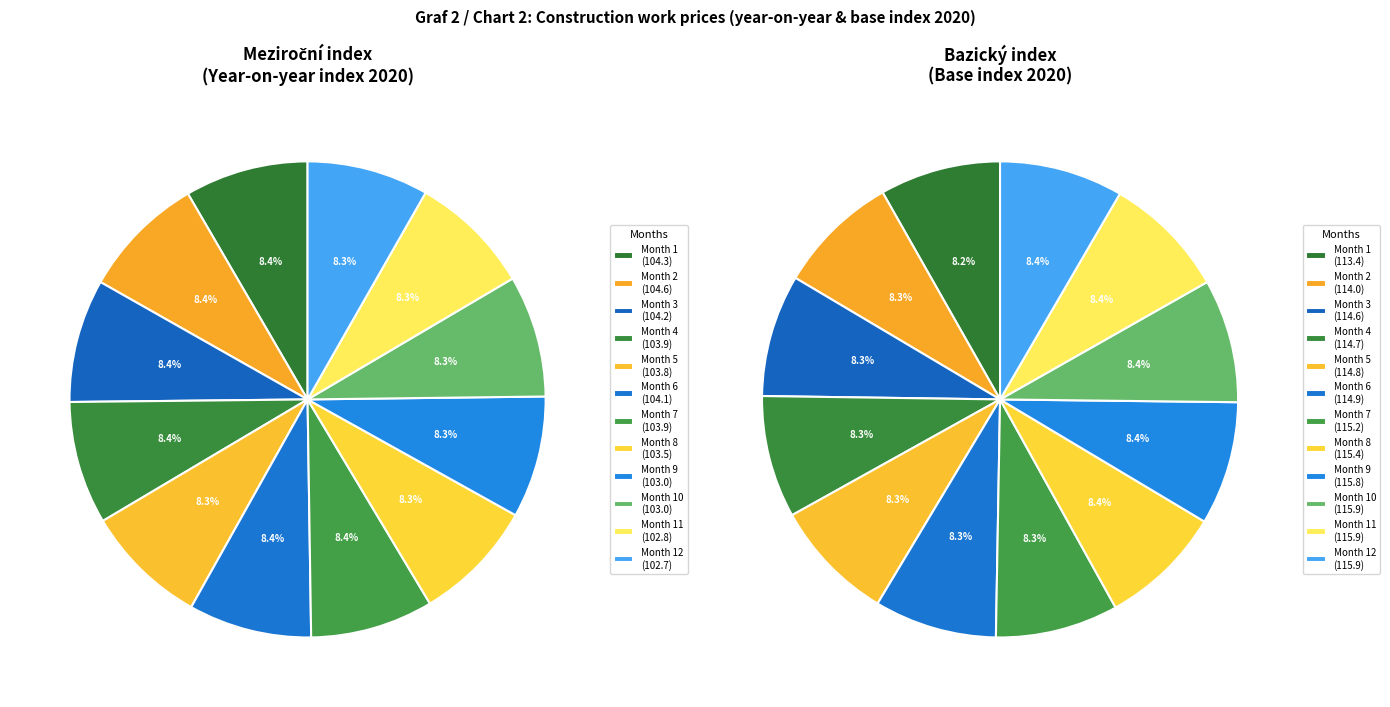

To the nearest percent, what percentage of the pie is 8?

8%